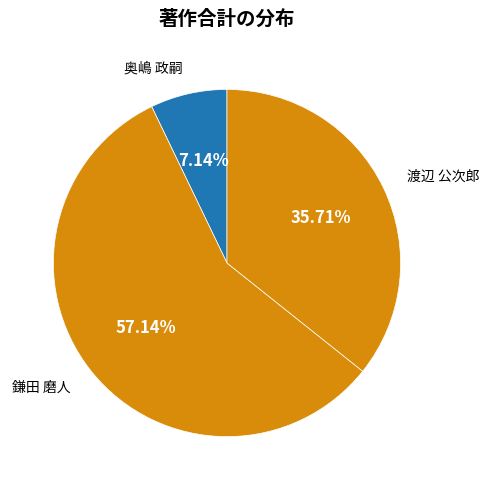

Which slice is the smallest?

奥嶋 政嗣